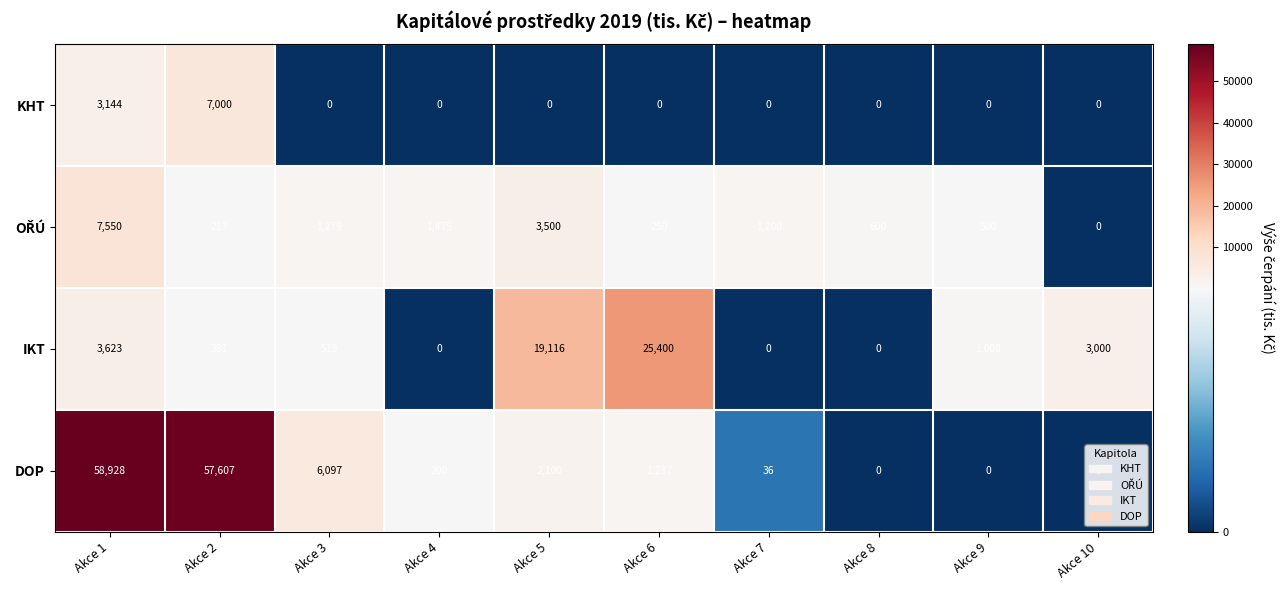

What is the approximate value of IKT at Akce 5, to the nearest 50?

19100